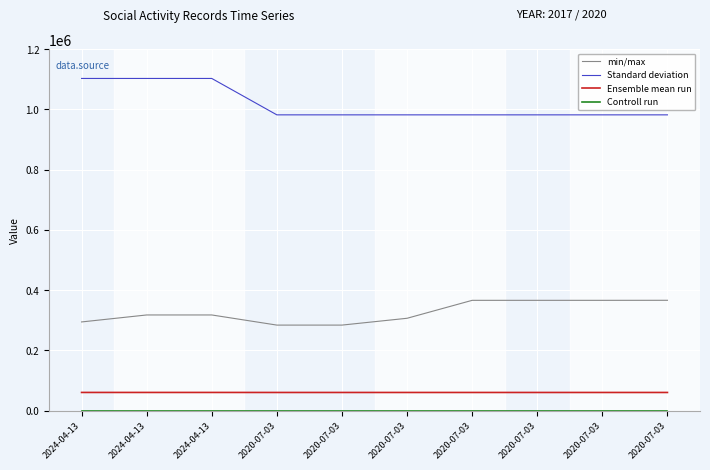

Is this an area chart (filled region under the line)?

No